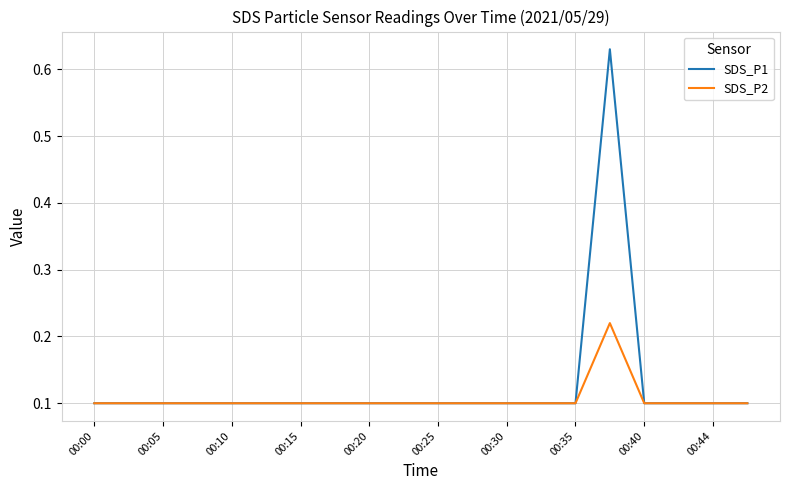

List the series in order of their peak value, lowest first.

SDS_P2, SDS_P1